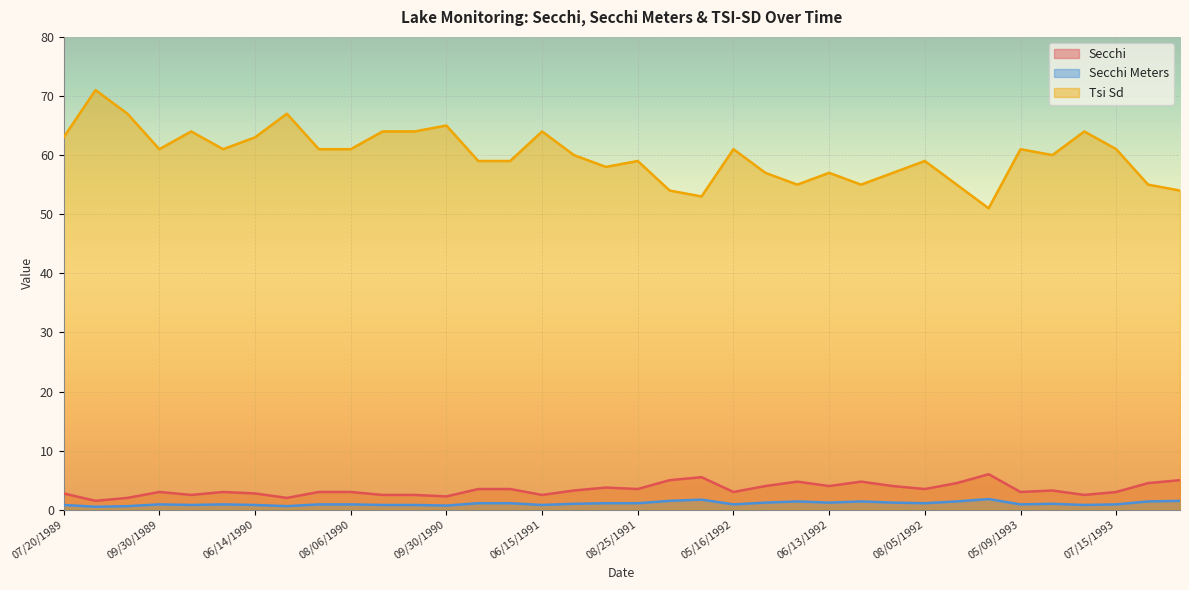

How many interior local valleys does the Secchi Meters series have?

10